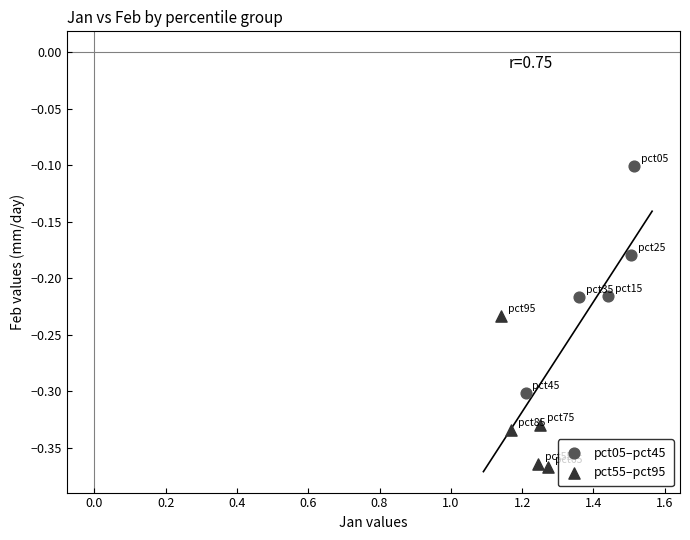

Which series has the largest Y range (max minus min)?

pct05–pct45